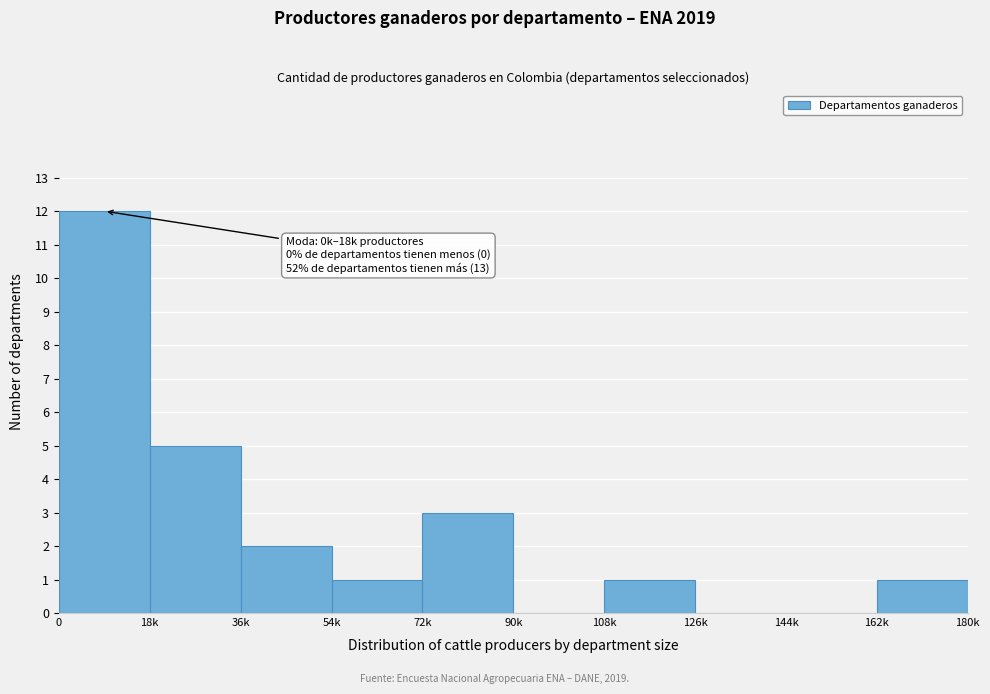

Reading left to right, list all the values displayed in this chart.

0=12	18k=5	36k=2	54k=1	72k=3	90k=0	108k=1	126k=0	144k=0	162k=1